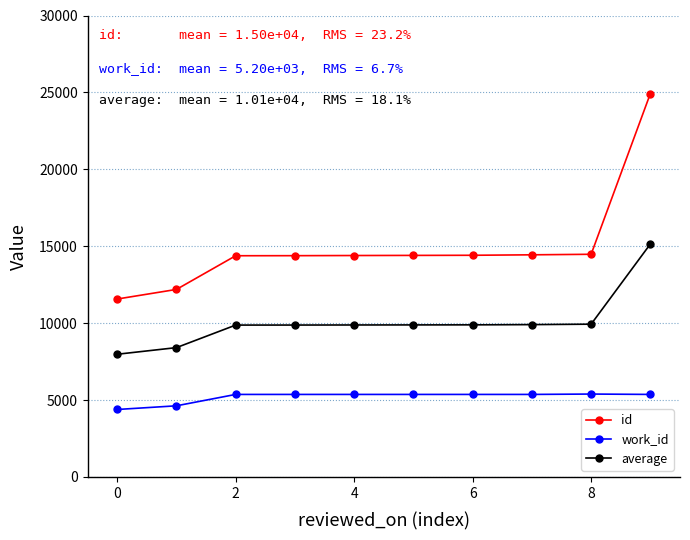

What is the highest value of the work_id series?

5390.0